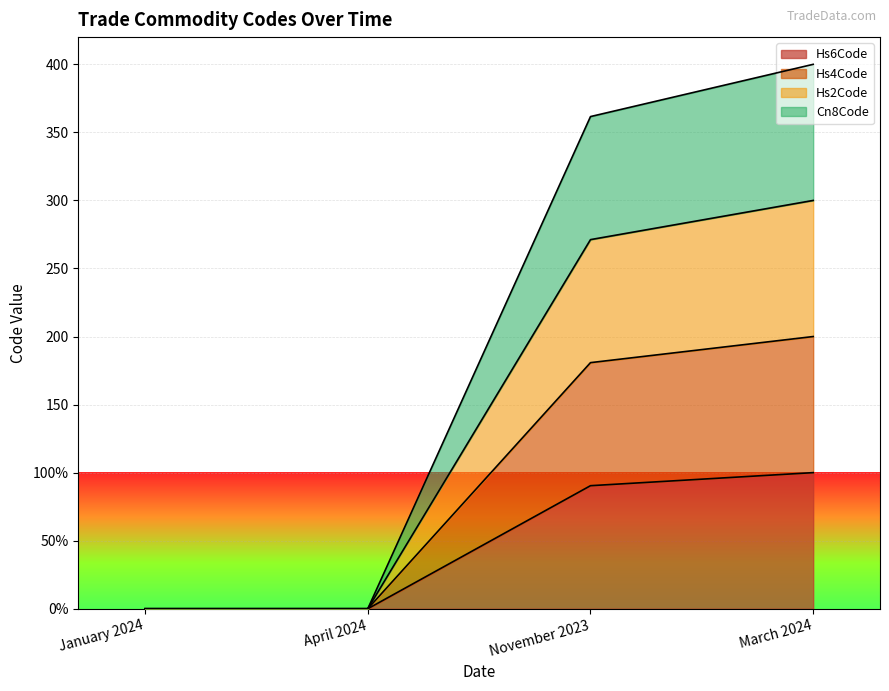

What position from the right is January 2024?

4